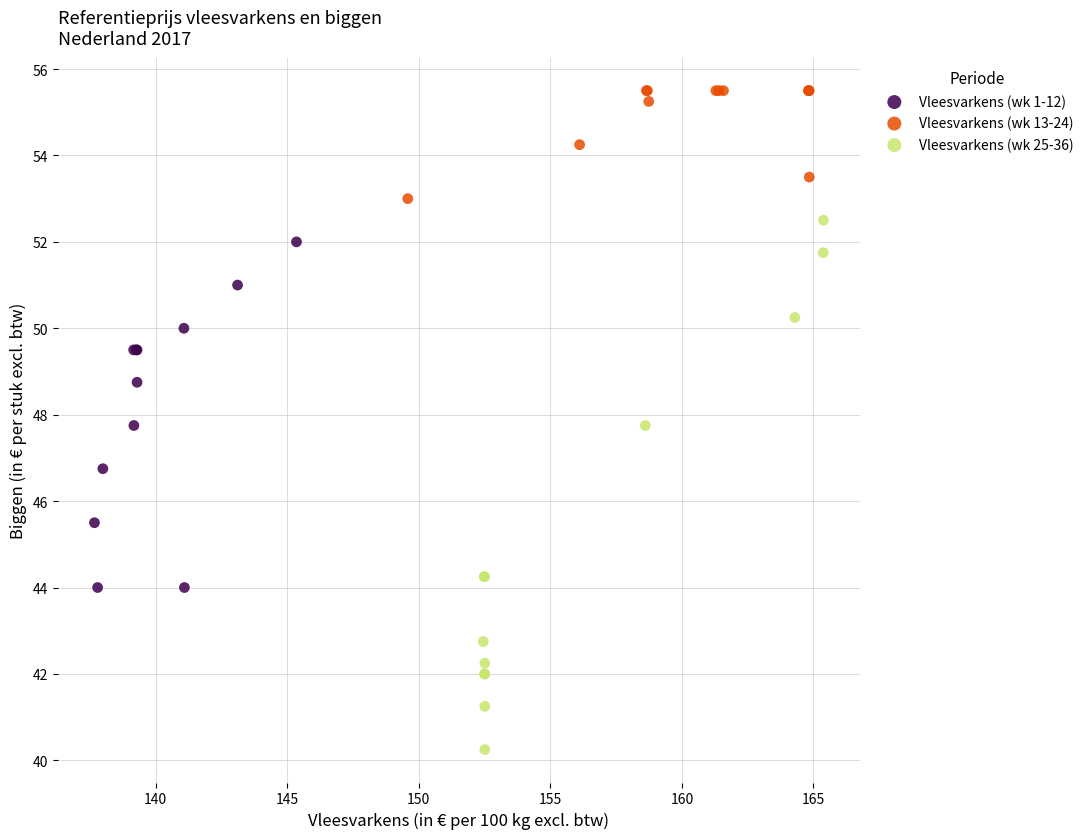

Which series contains the highest Y value?

Vleesvarkens (wk 13-24)